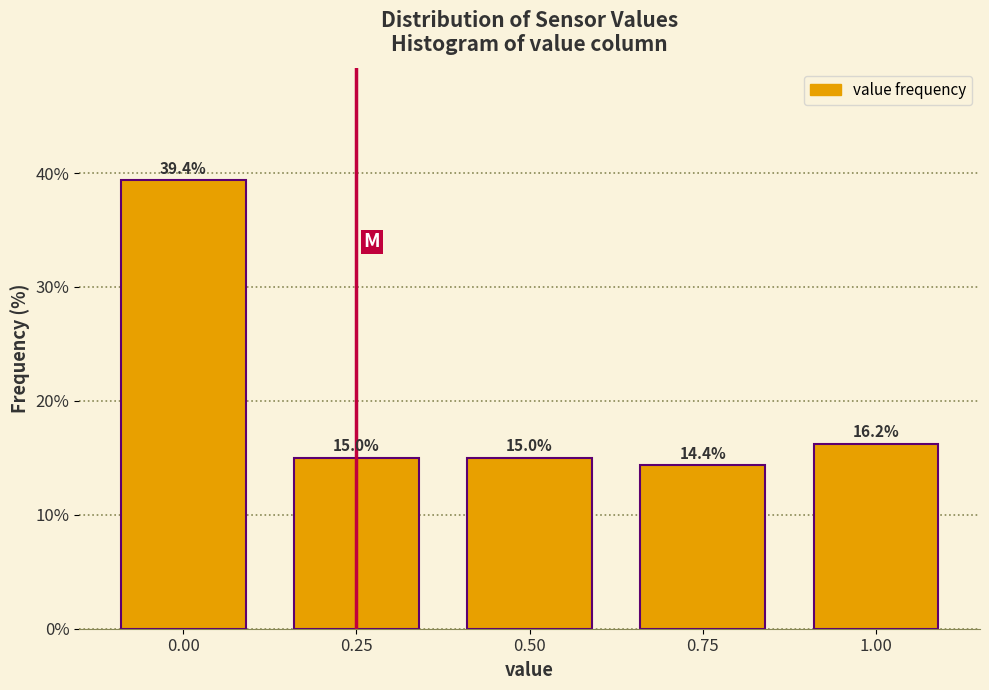

What is the greatest value displayed?

39.4